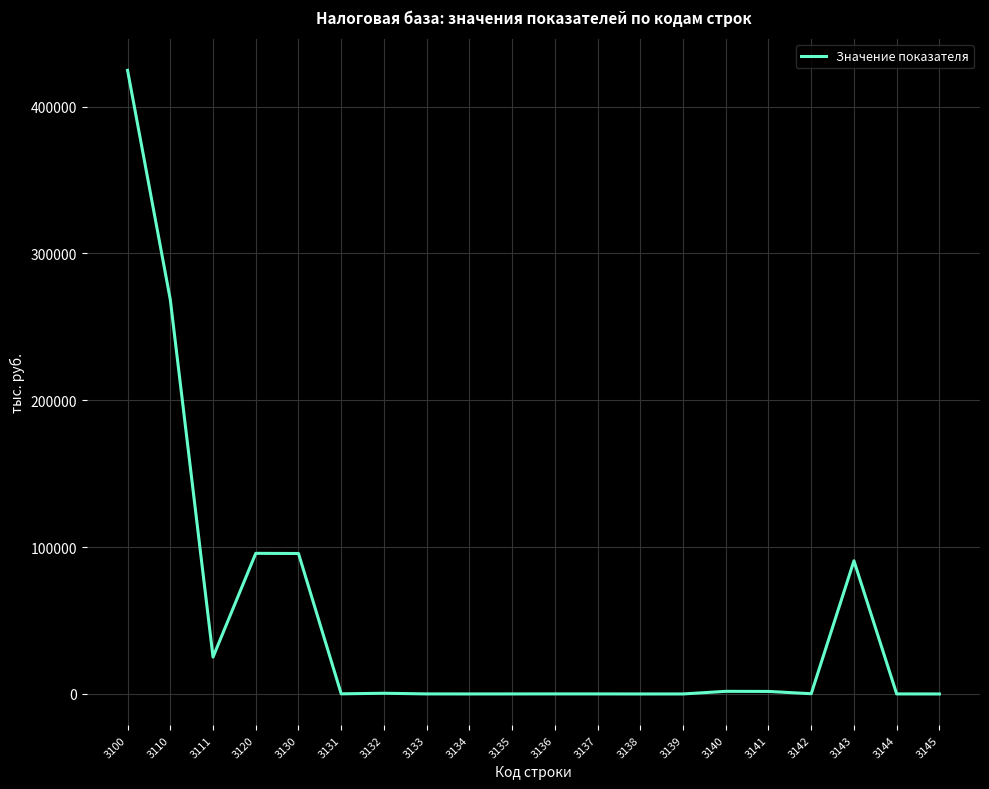

The value at 3143 is 90709. True or false?

True